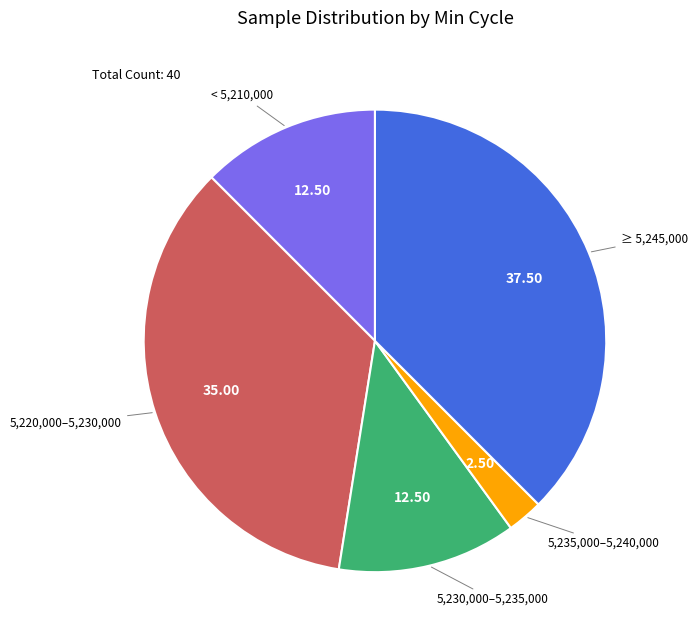

Is there a majority slice in this chart?

No